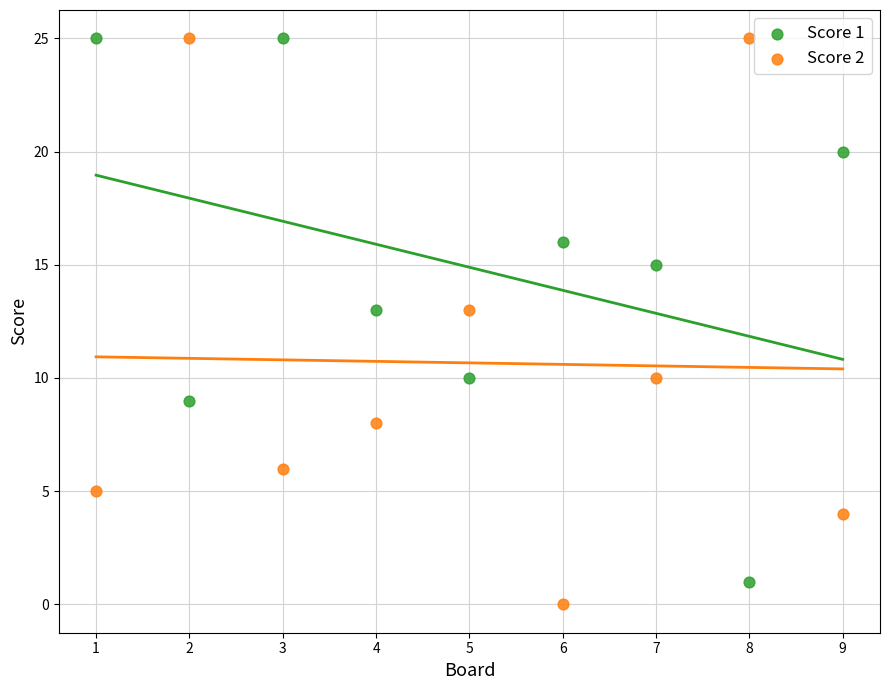

Across all data points, what is the range of X values (max minus min)?

8